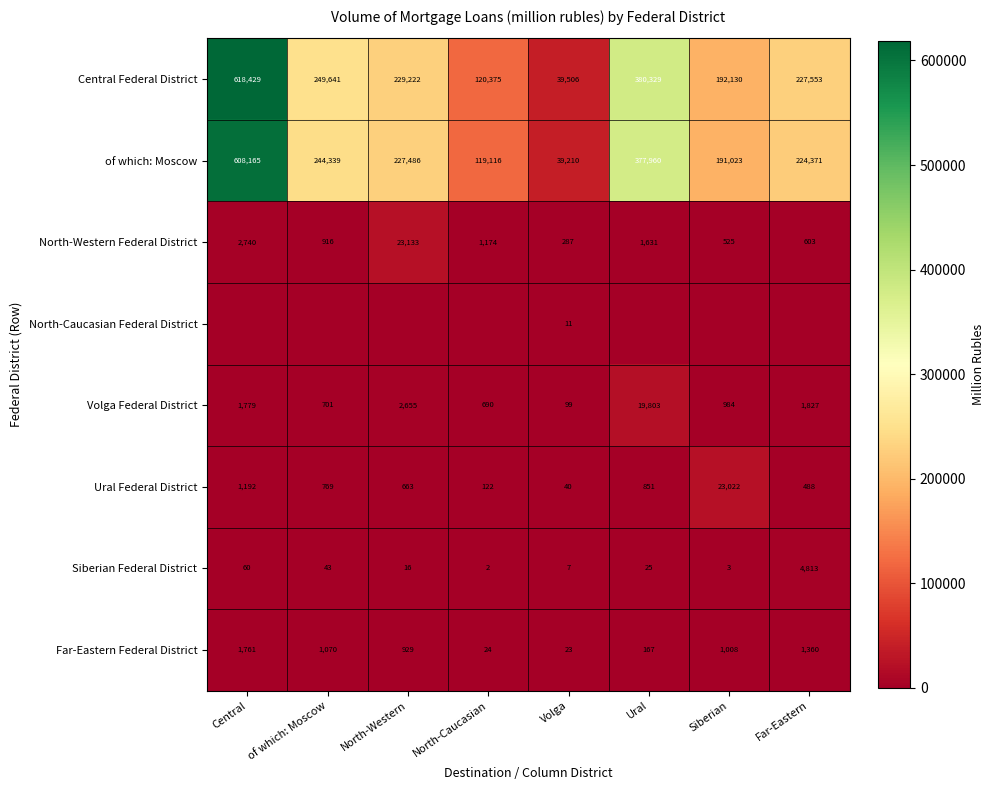

What is the sum of the Far-Eastern Federal District values at Siberian and Central?

2769